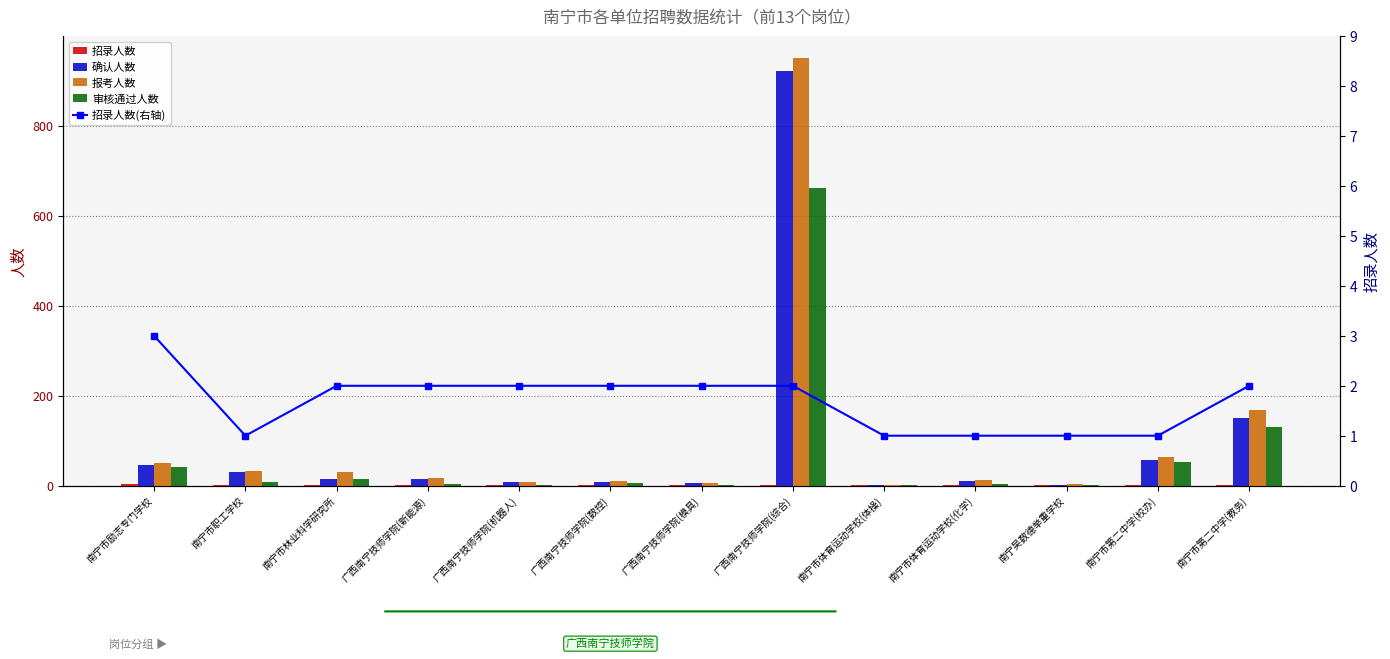

What is the sum of the 确认人数 values at 南宁市第二中学(教务) and 南宁市职工学校?

181